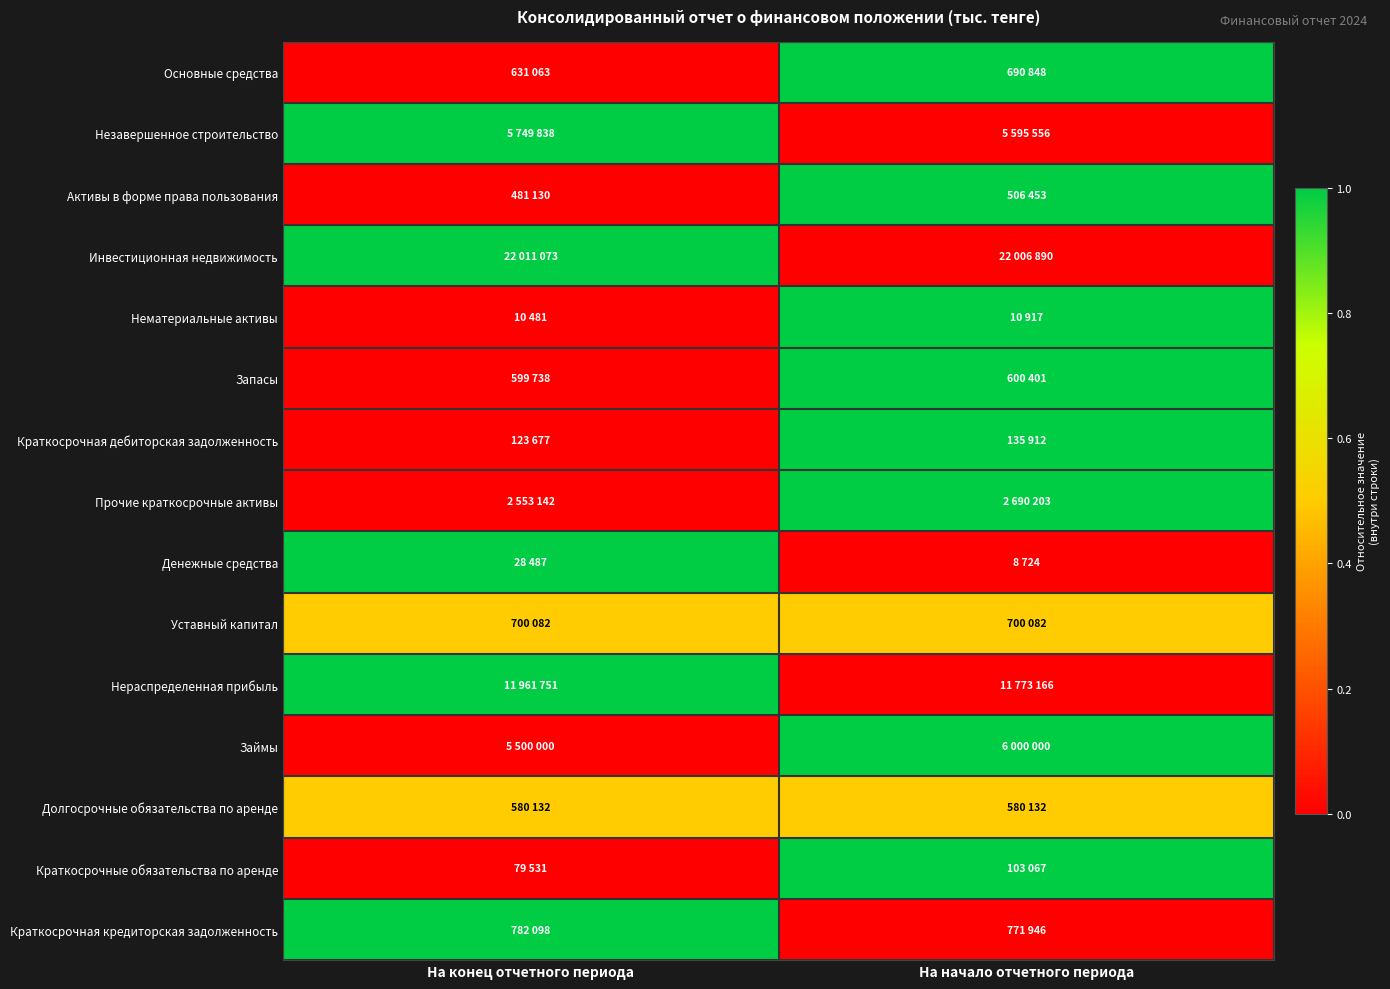

At how many categories does at least one series exceed 0?

2